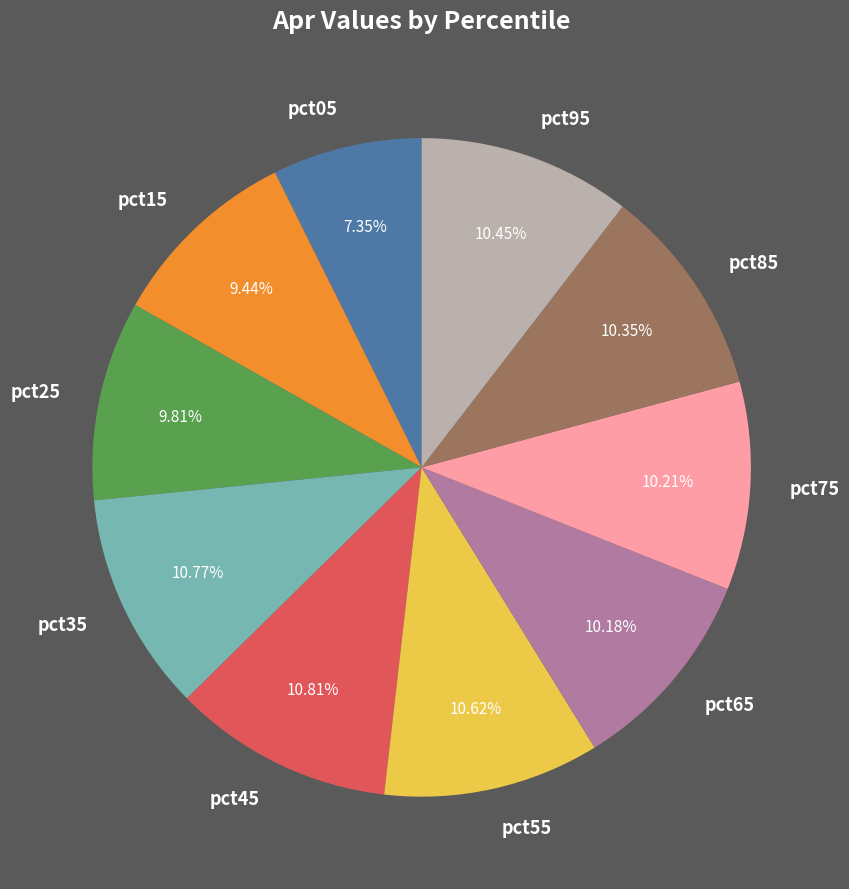

Is it true that pct55 is 5% of the pie?

False